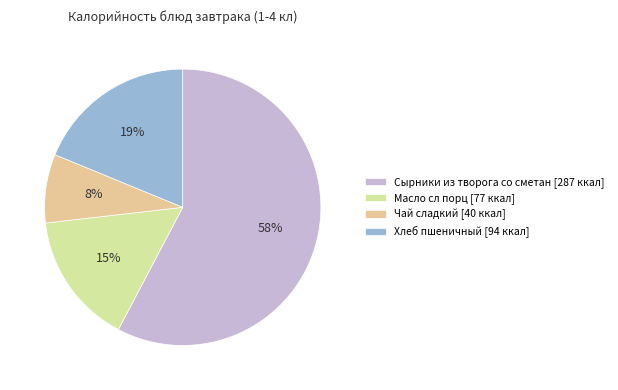

Is it true that Сырники из творога со сметан is 58% of the pie?

True